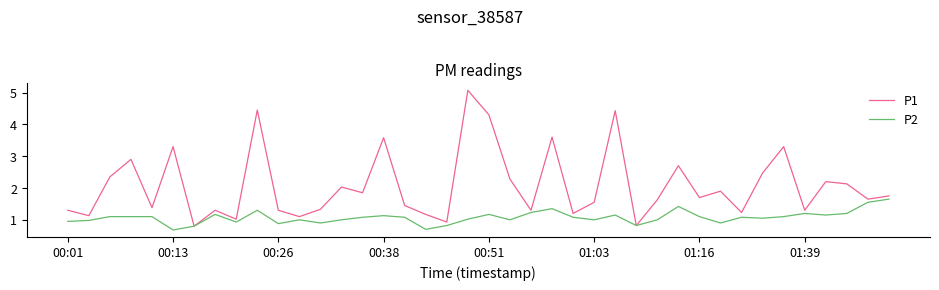

Rank the series by their average value, from highest to lowest.

P1, P2